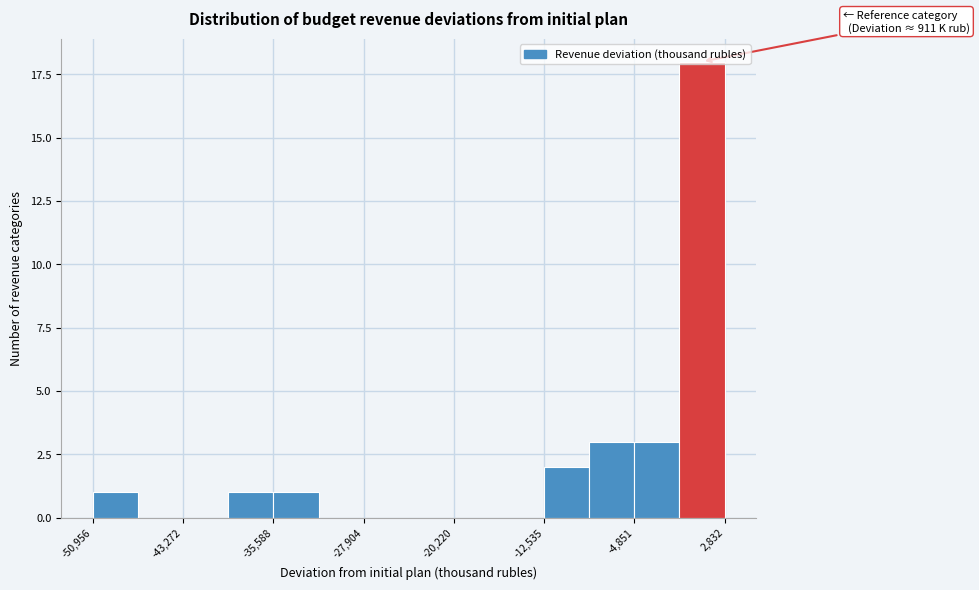

Read against the x-axis, roughly where is the centre of the tallest bar?

1000